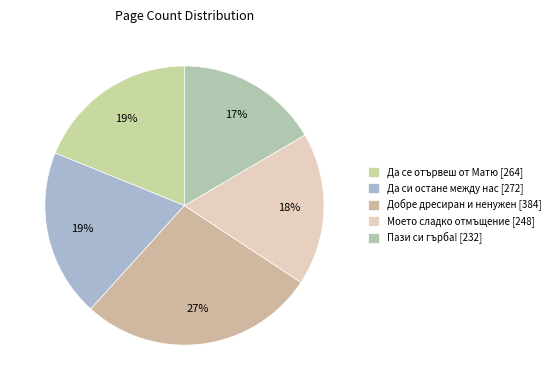

Is there a majority slice in this chart?

No